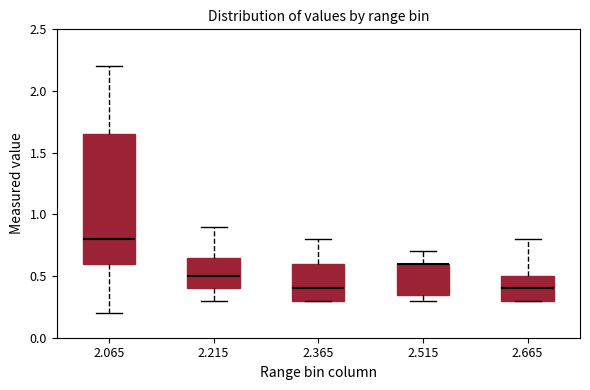

Reading left to right, read every box against the y-axis: the position of its median line, the range the box covers, and the ends of its whiskers. The values are not printed on the chart, so give them approximately, as read against the axis.

2.065: median 0.80, box 0.60 to 1.65, whiskers 0.20 to 2.20
2.215: median 0.50, box 0.40 to 0.65, whiskers 0.30 to 0.90
2.365: median 0.40, box 0.30 to 0.60, whiskers 0.30 to 0.80
2.515: median 0.60 (drawn on the box's upper edge), box 0.35 to 0.60, whiskers 0.30 to 0.70
2.665: median 0.40, box 0.30 to 0.50, whiskers 0.30 to 0.80